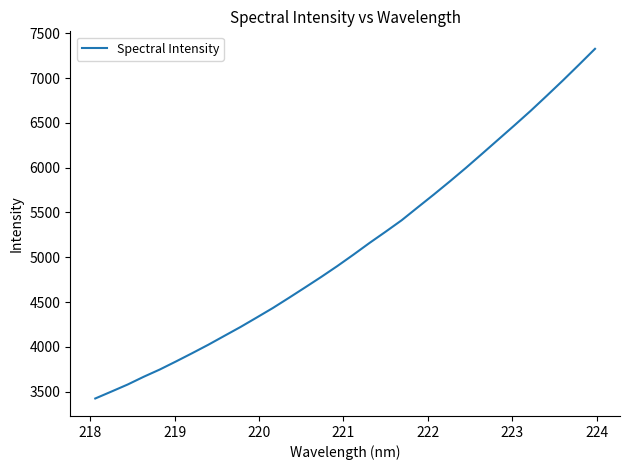

What is the smallest value displayed?

3422.8